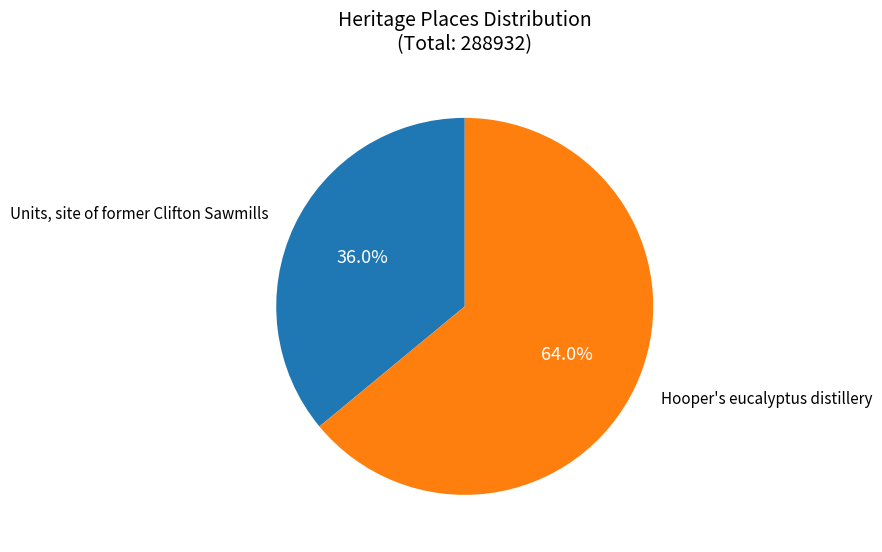

Does any single category account for the majority?

Yes